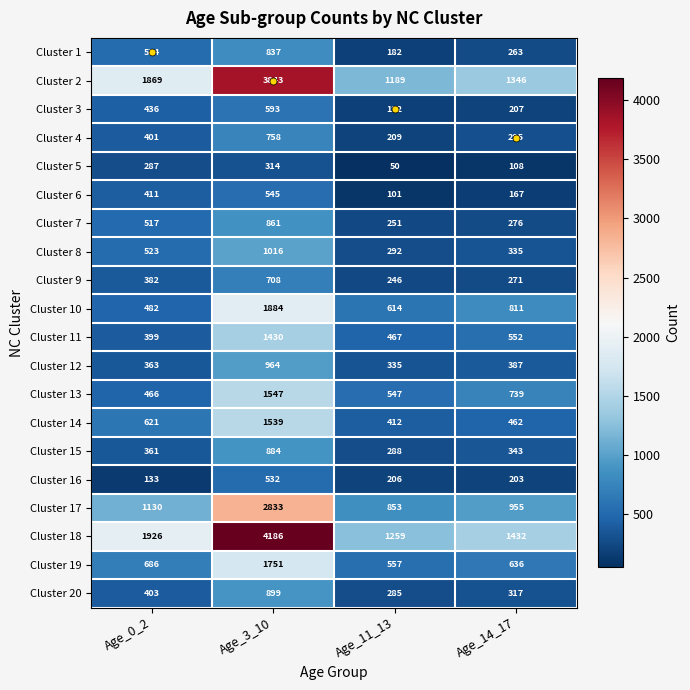

What is the difference between the maximum and minimum values in the Cluster 1 series?

655